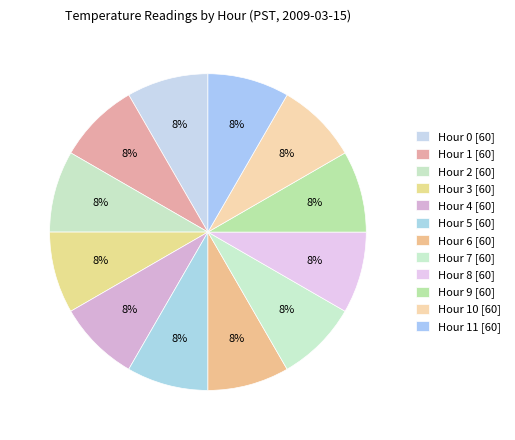

How many slices are in this pie chart?

12